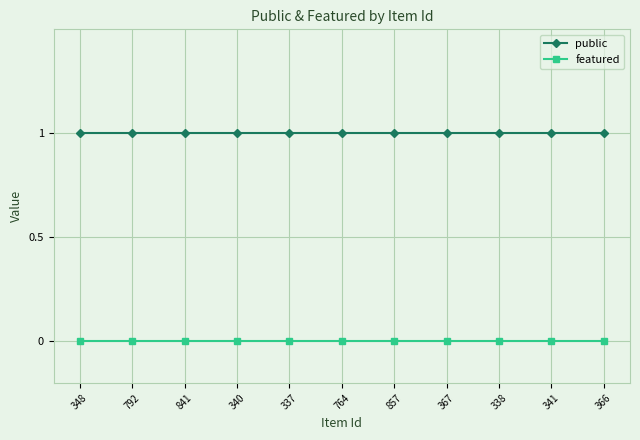

What is the label of the 11th point from the right?

348